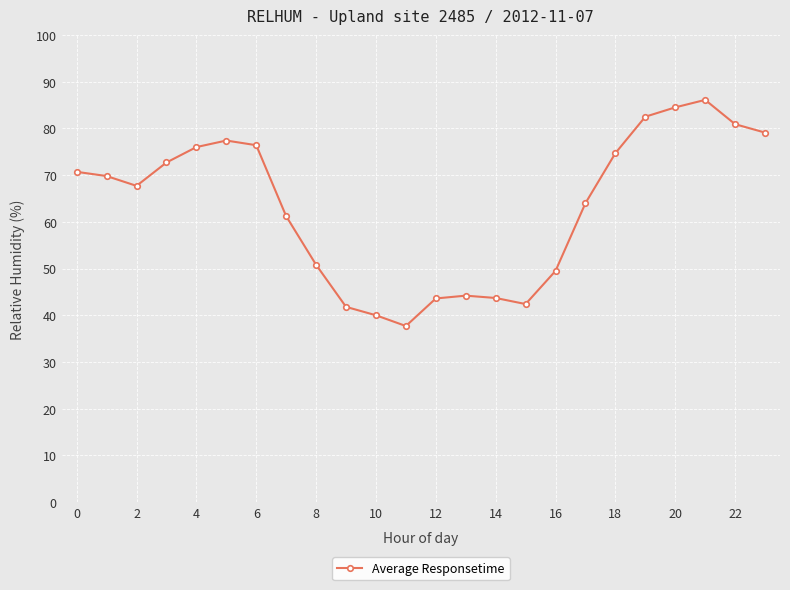

What is the greatest value displayed?

86.1